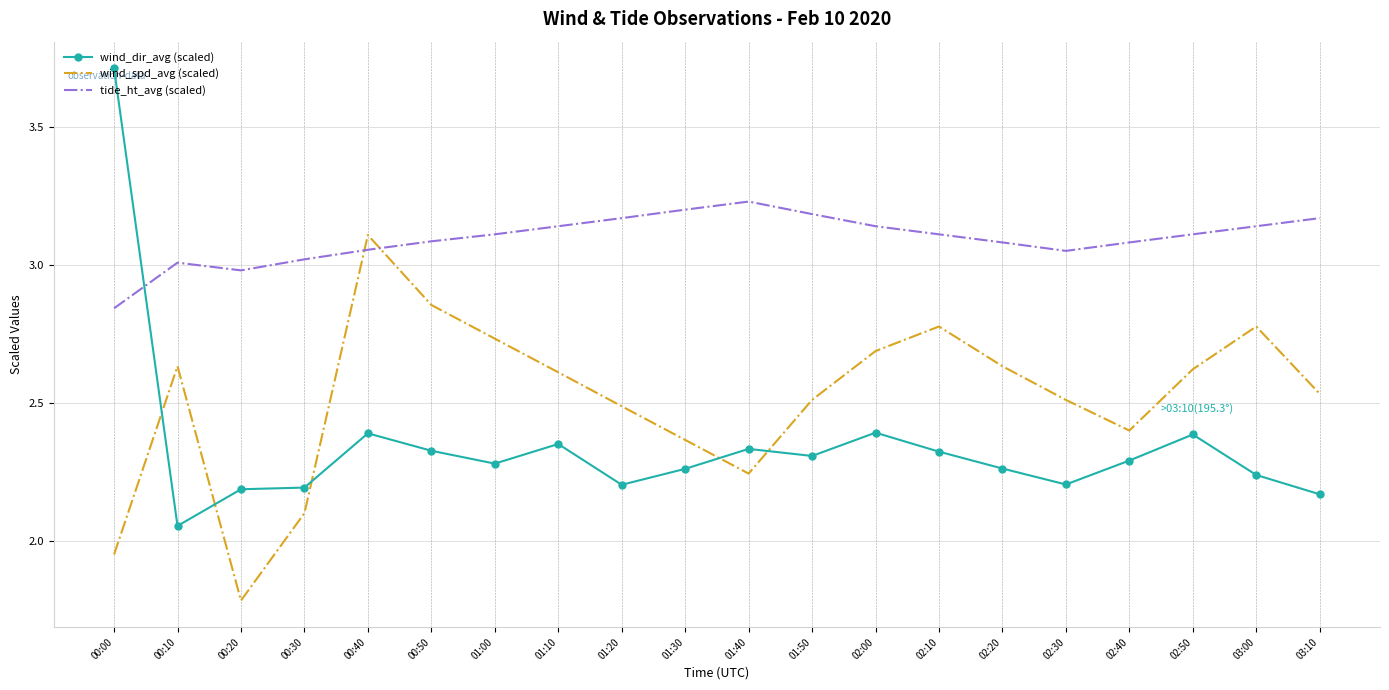

Which series ends up on top after the final intersection of wind_spd_avg (scaled) and tide_ht_avg (scaled)?

tide_ht_avg (scaled)